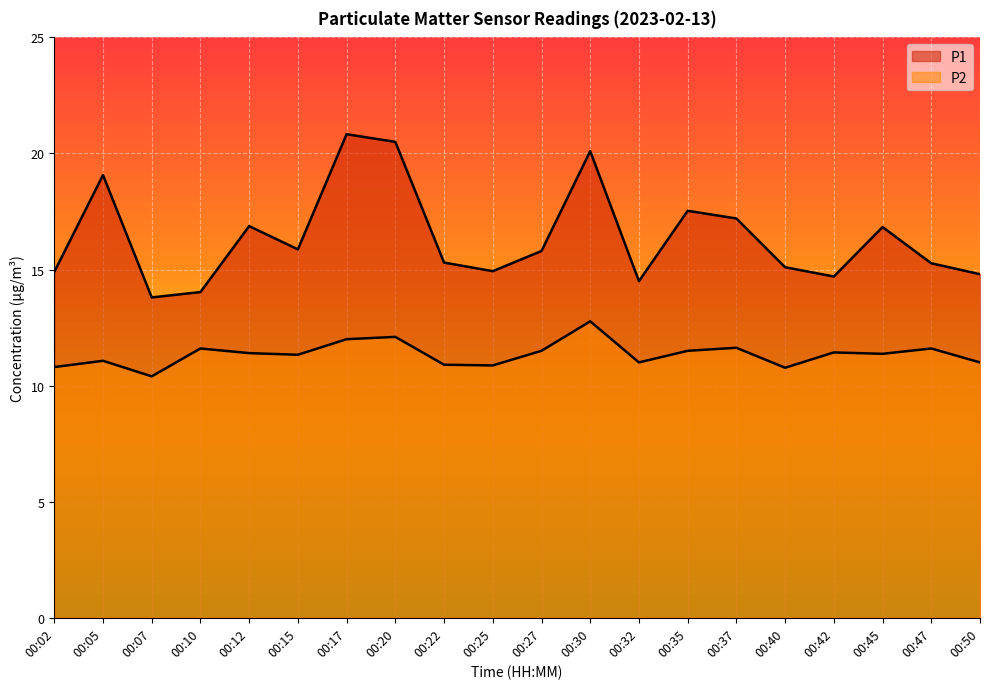

How many interior local valleys does the P2 series have?

6